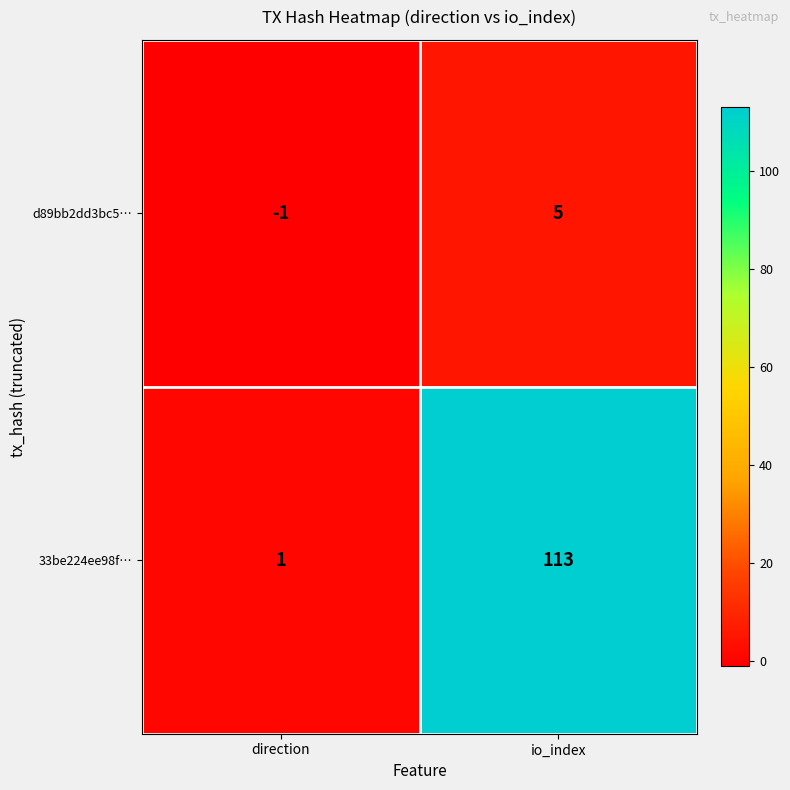

Read the d89bb2dd3bc5… value at io_index.

5